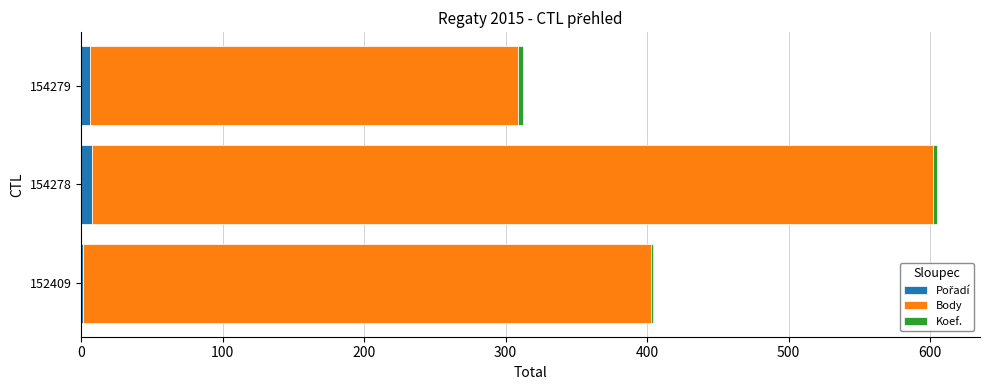

At which category is the sum across all series the highest?

154278